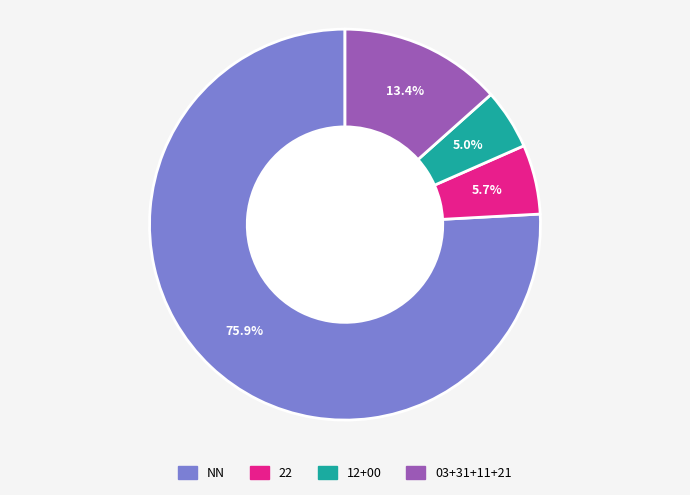

Is there any slice that represents more than half of the pie?

Yes